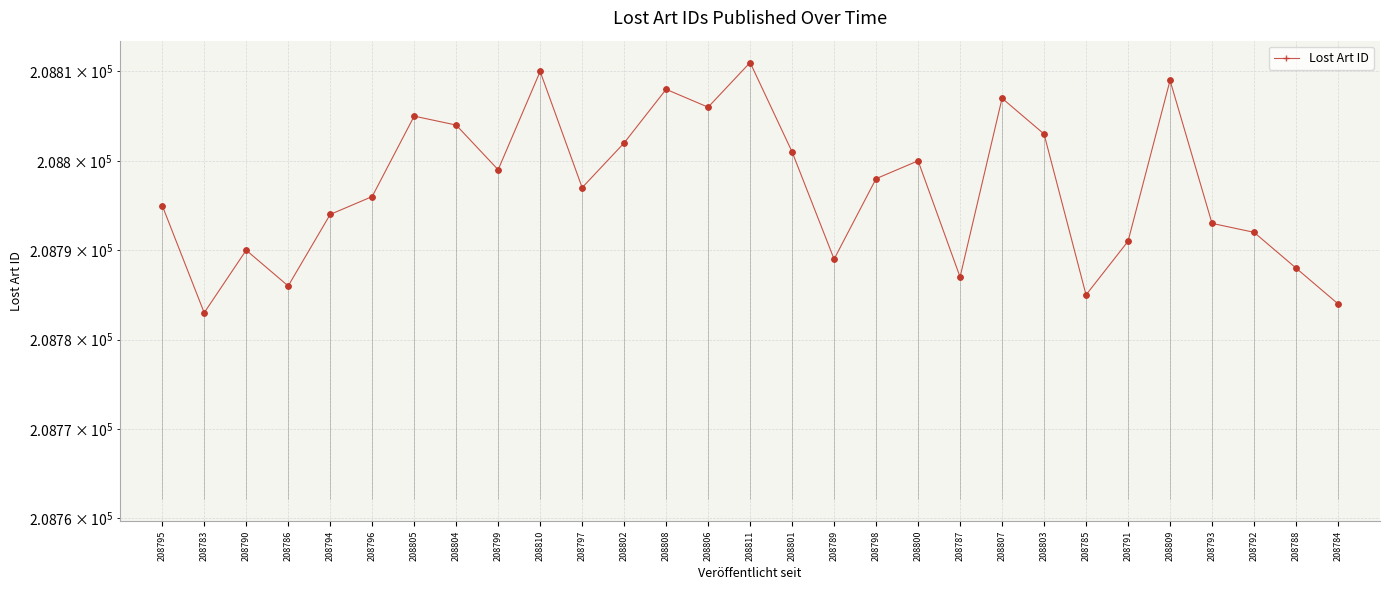

Which has a higher value, 208807 or 208809?

208809